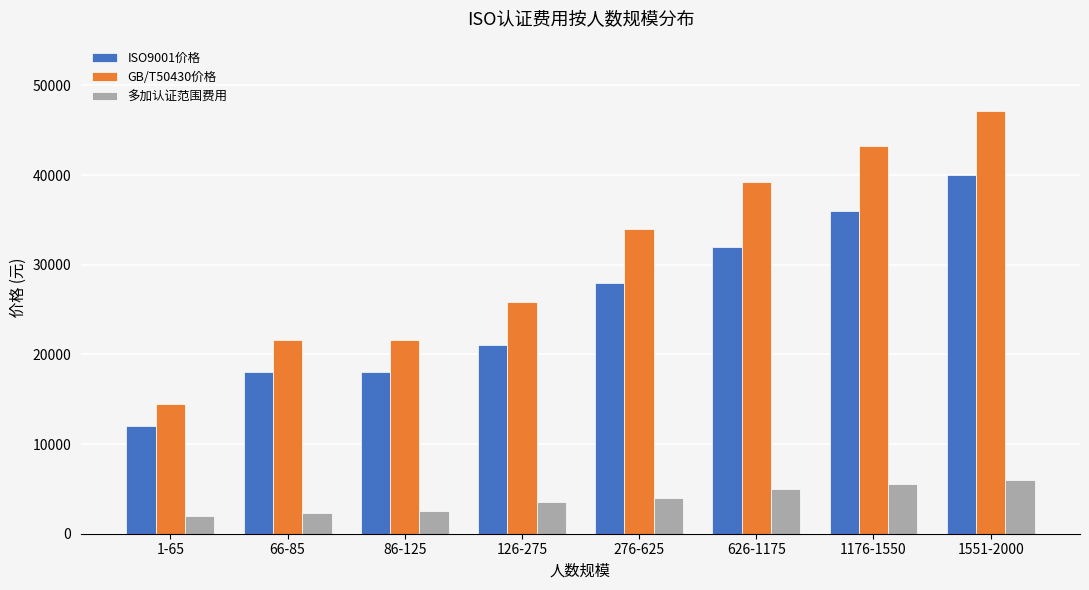

Is it true that ISO9001价格 equals 40000 at 1551-2000?

True